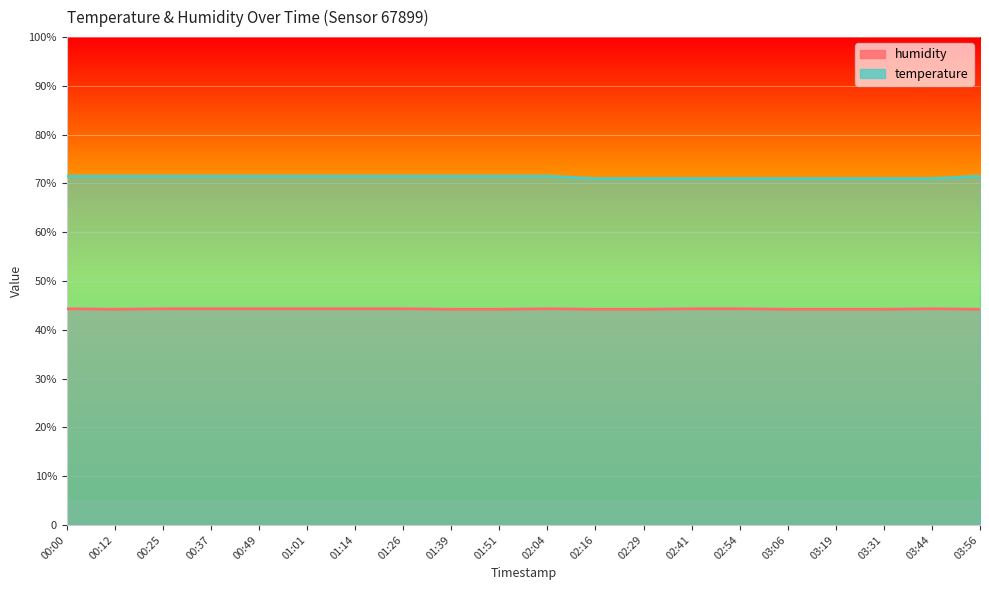

What is the average value of the humidity series?

44.3